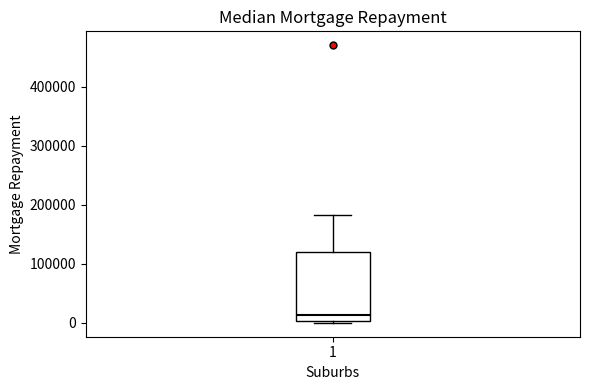

Where does the median line of the box at x = 1 sit on the y-axis? The values are not printed on the chart, so give them approximately, as read against the axis.

10000